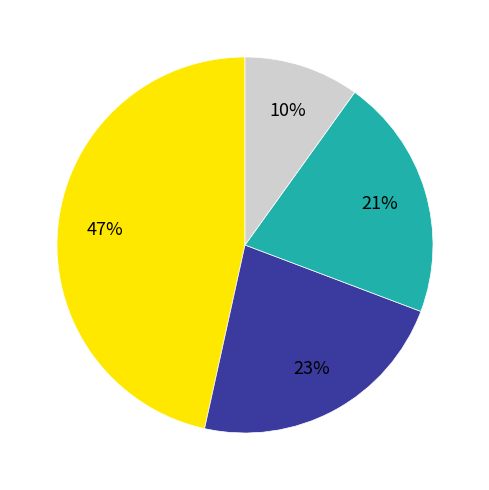

Does any single category account for the majority?

No